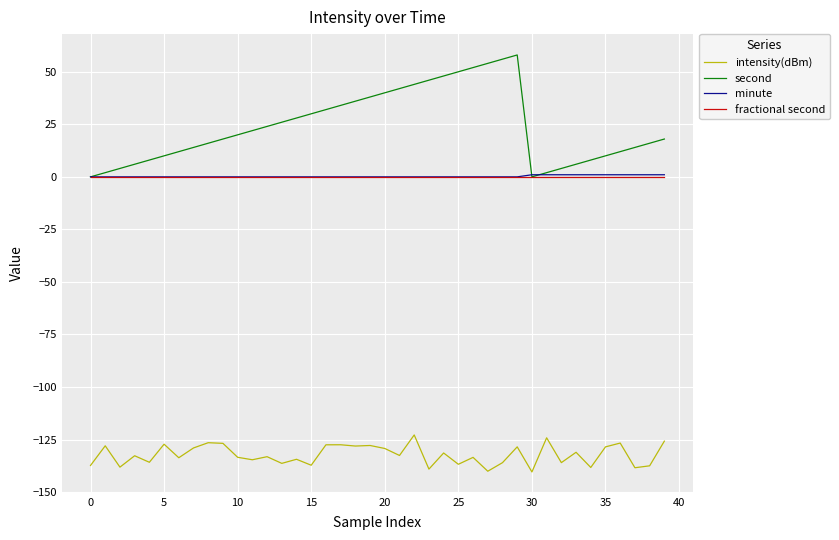

True or false: minute and intensity(dBm) cross at least once.

False